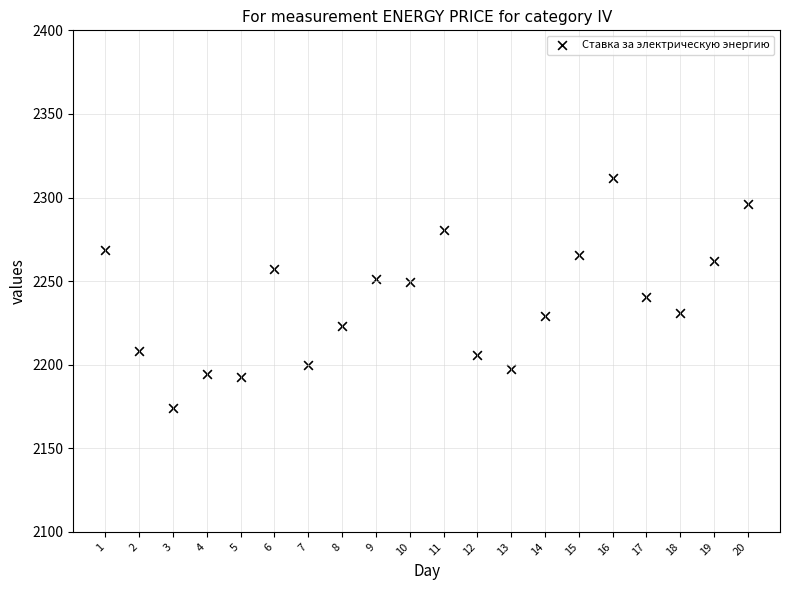

What is the range of X values (max minus min)?

19.0